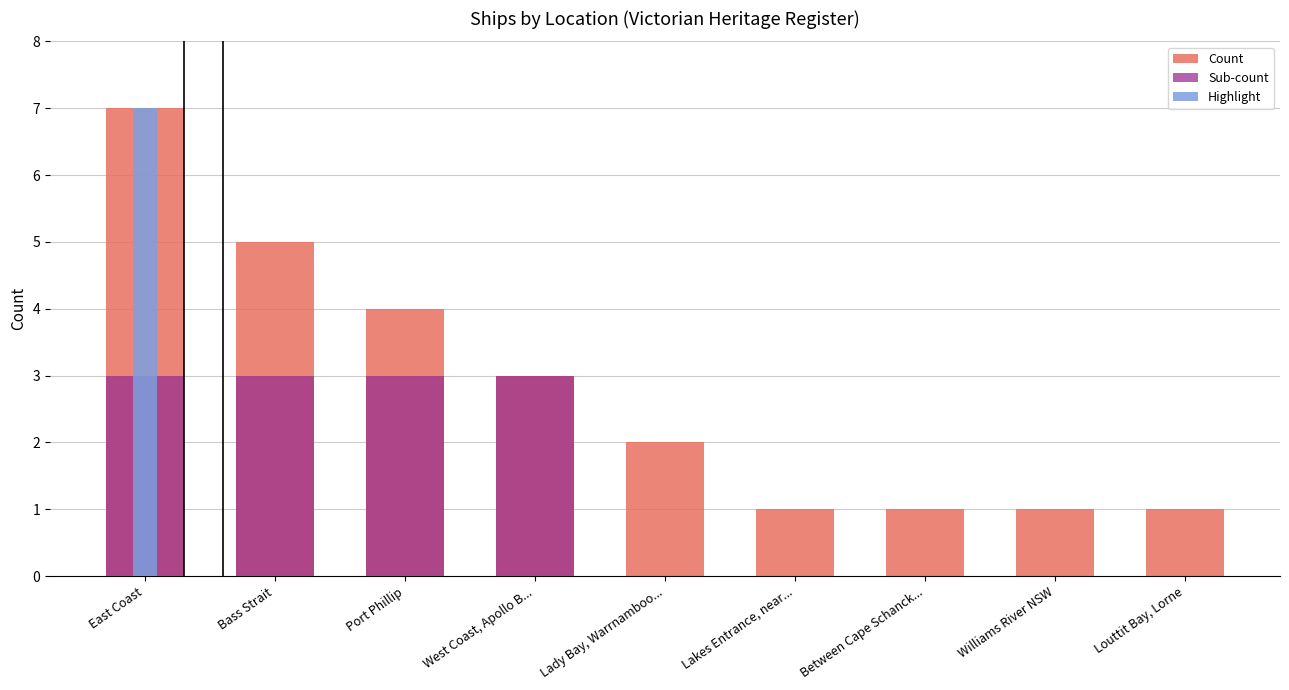

Are the bars horizontal?

No